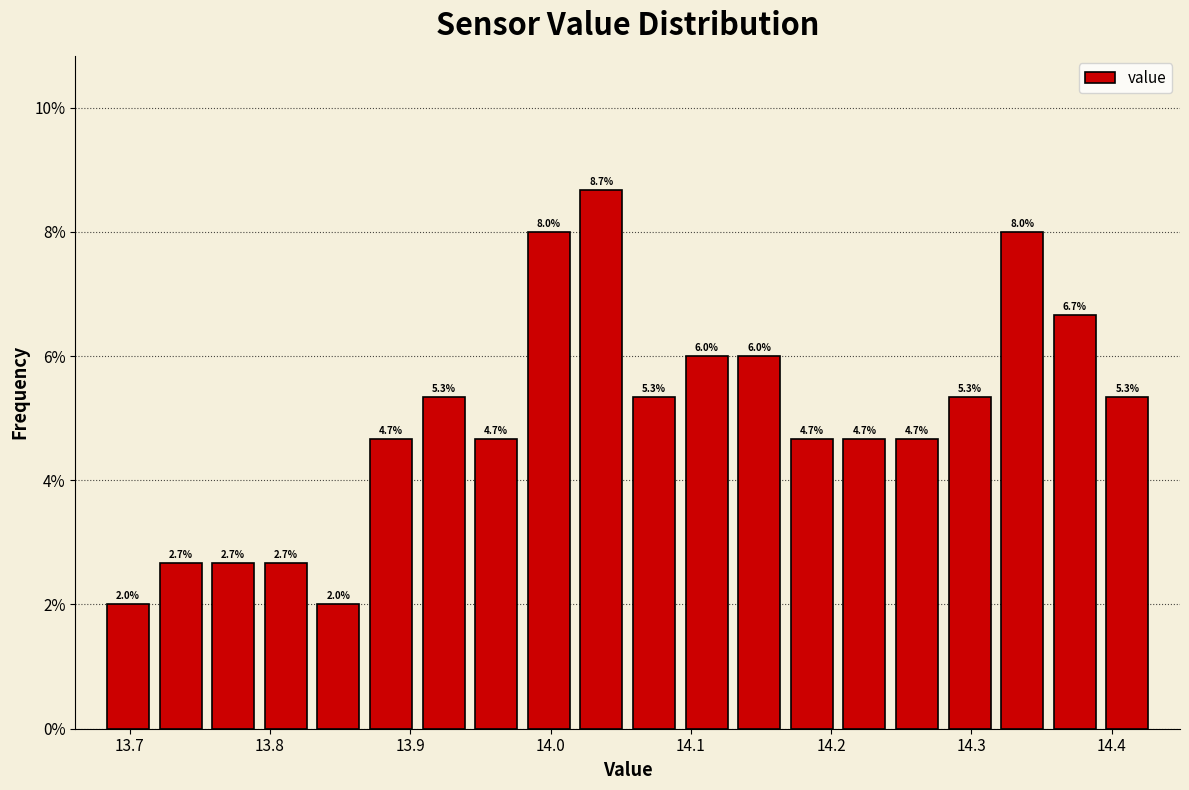

Around what value on the x-axis is the tallest bar? Give the approximate position of its centre, as read against the axis.

14.04